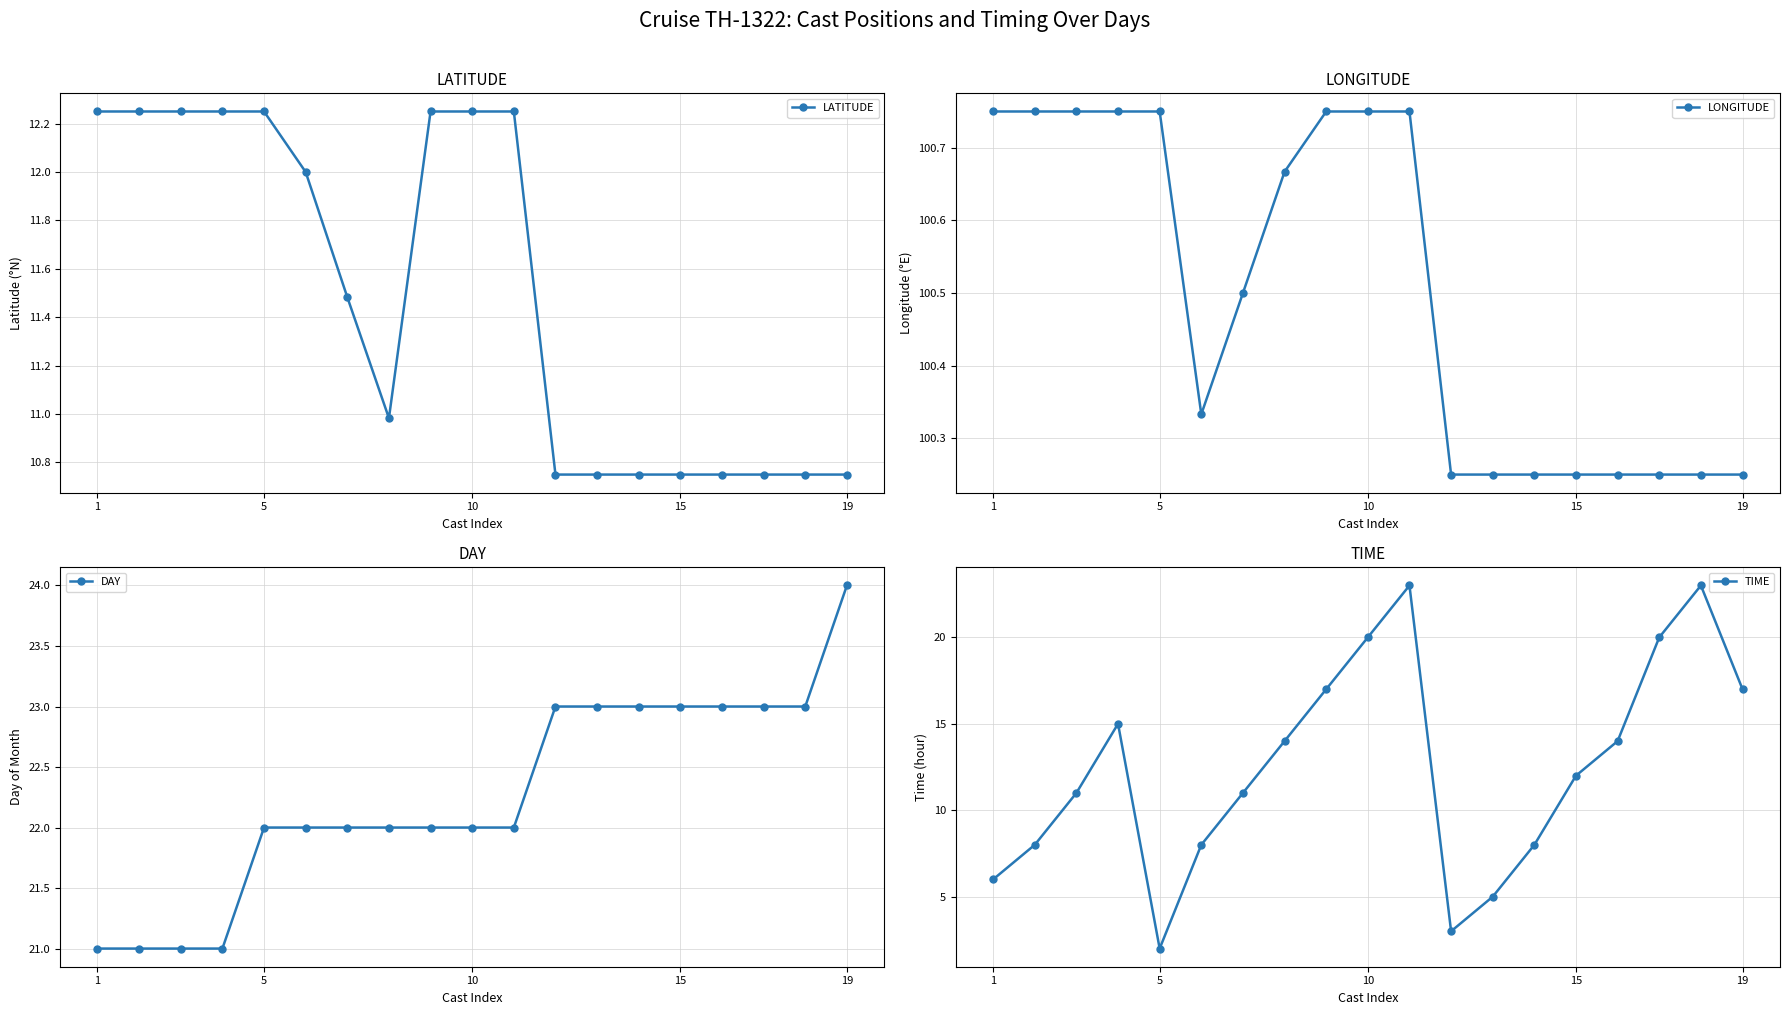

What are all the series names shown in the legend?

LATITUDE, LONGITUDE, DAY, TIME